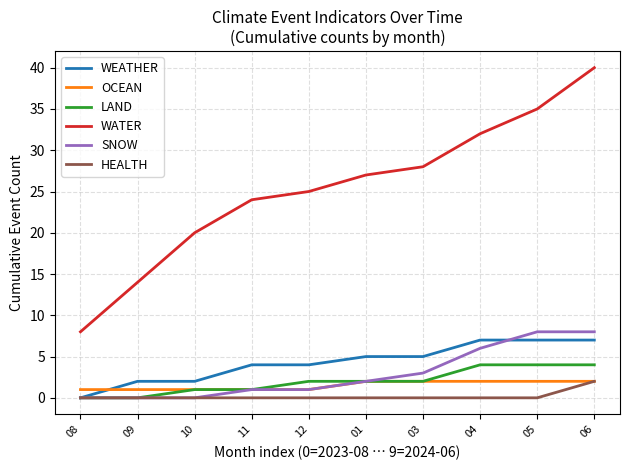

True or false: LAND and WATER cross at least once.

False